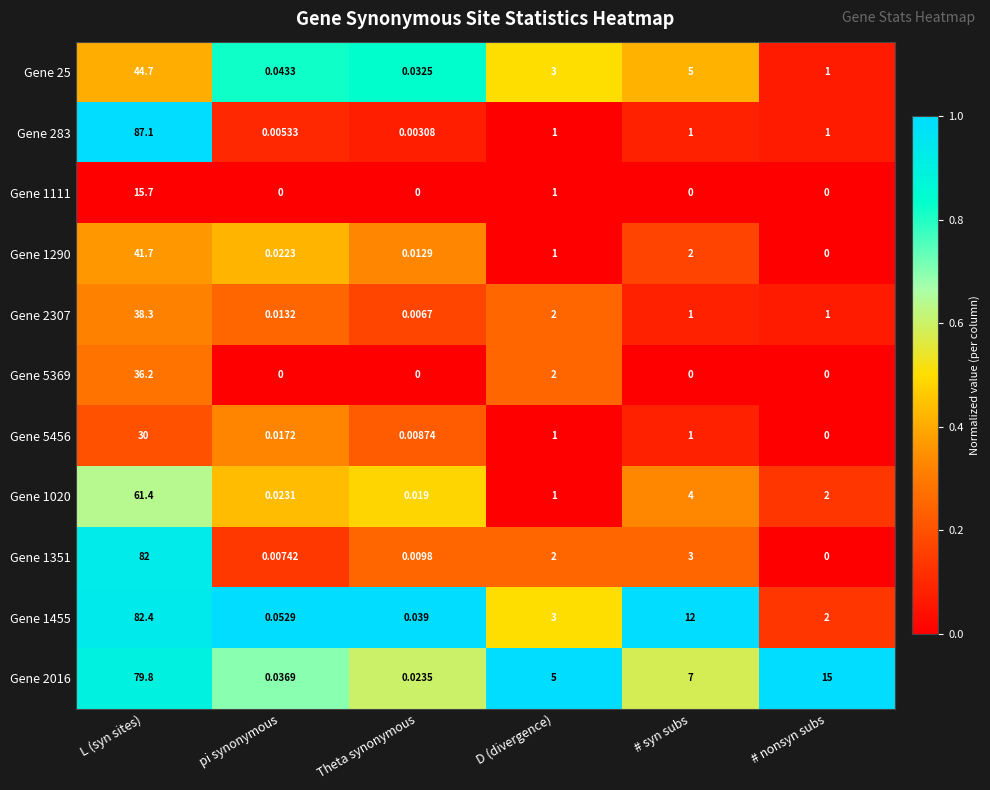

At which label does Gene 25 reach its minimum?

Theta synonymous